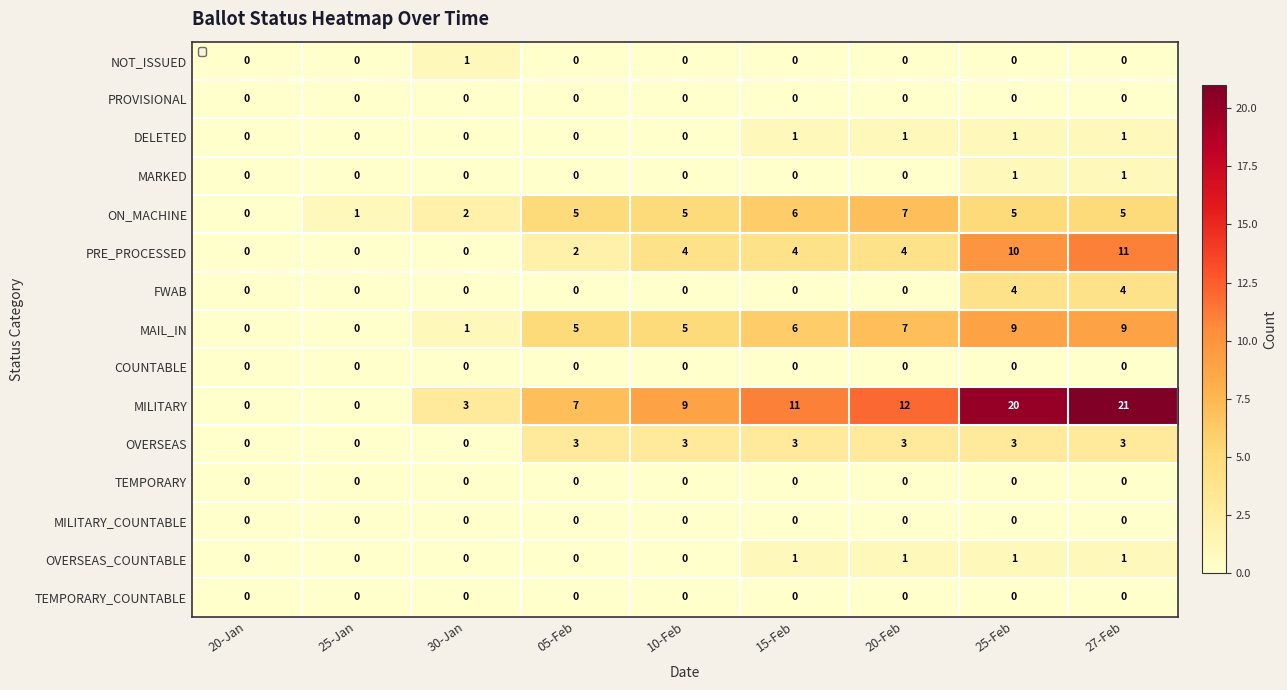

Is the value of TEMPORARY at 27-Feb greater than the value of MILITARY_COUNTABLE at 25-Feb?

No